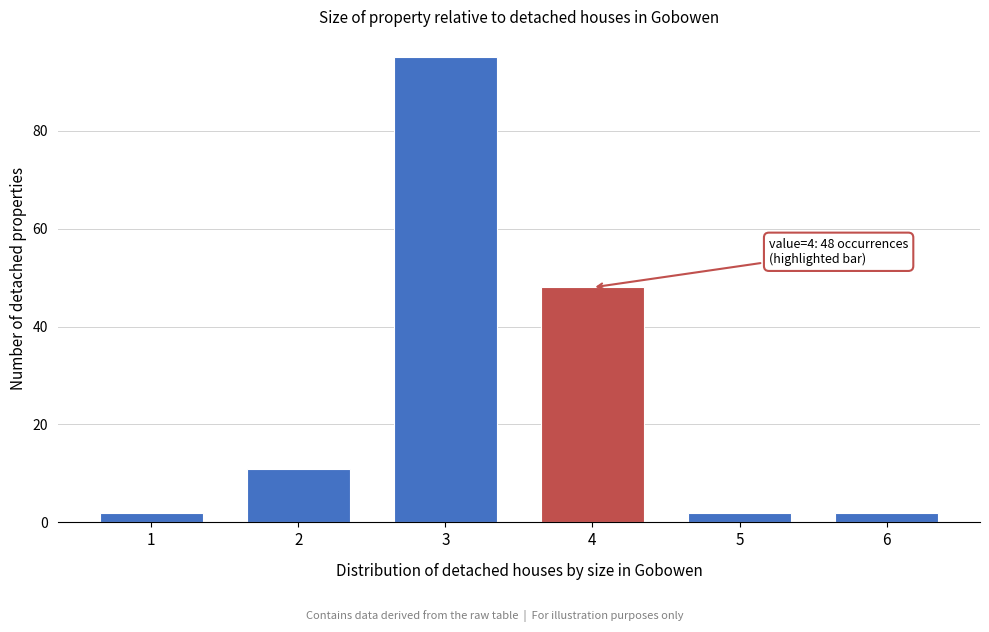

Reading left to right, what are all the values shown in this chart?

1=2	2=11	3=95	4=48	5=2	6=2